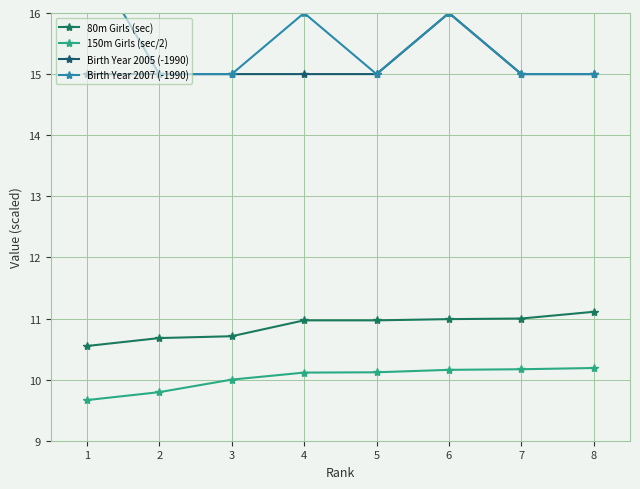

What is the value of the Birth Year 2007 (-1990) point at the 1st from the left?

17.0